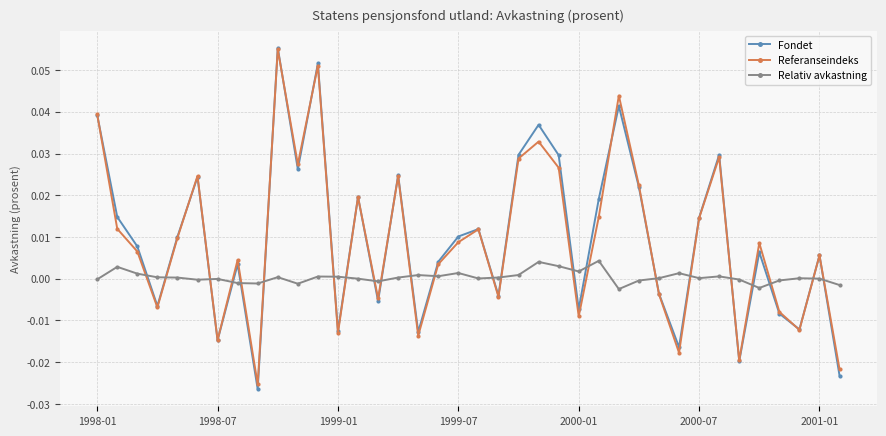

In Fondet, how many points are higher than both neighbors (excluding endpoints)?

12